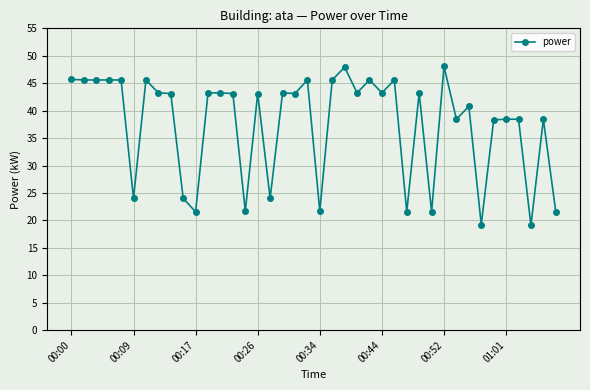

What is the minimum value shown in the chart?

19.1